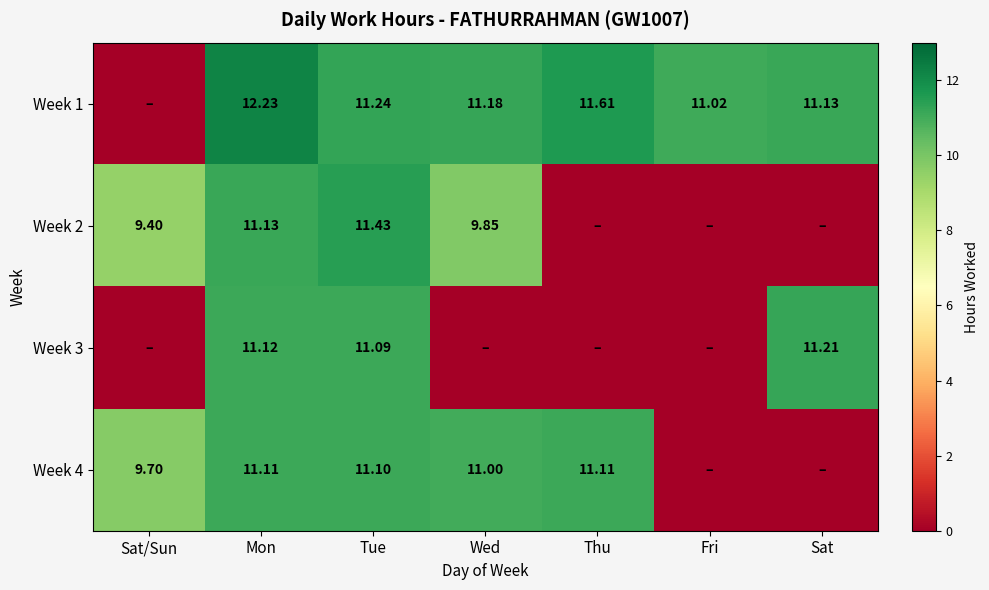

Is the value of Week 2 at Mon greater than the value of Week 4 at Wed?

Yes